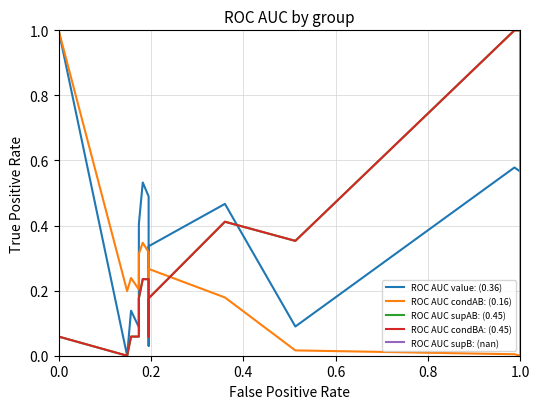

The value of ROC AUC condAB: (0.16) at 11 is 0.1. True or false?

False